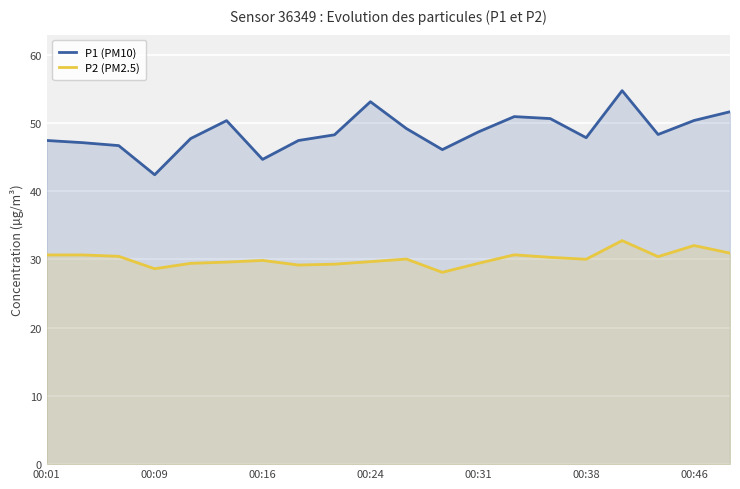

Rank the series by their average value, from lowest to highest.

P2 (PM2.5), P1 (PM10)